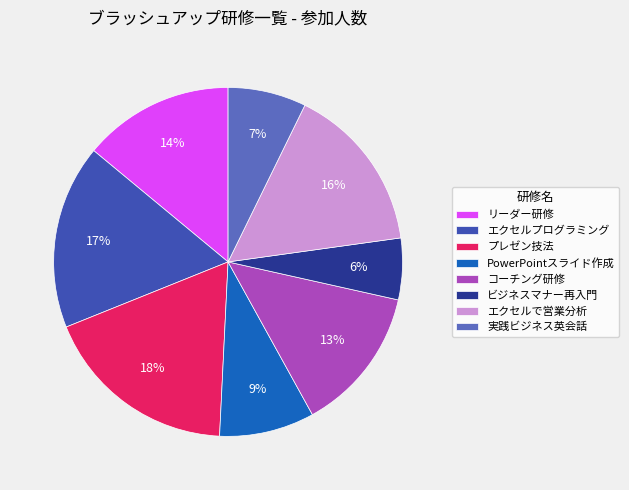

Which has a higher value, エクセルで営業分析 or プレゼン技法?

プレゼン技法